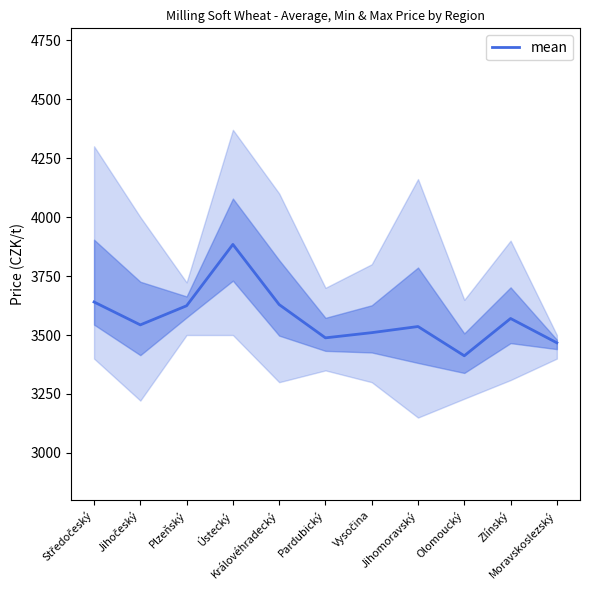

Rank the categories by value from lowest to highest.

Olomoucký, Moravskoslezský, Pardubický, Vysočina, Jihomoravský, Jihočeský, Zlínský, Plzeňský, Královéhradecký, Středočeský, Ústecký